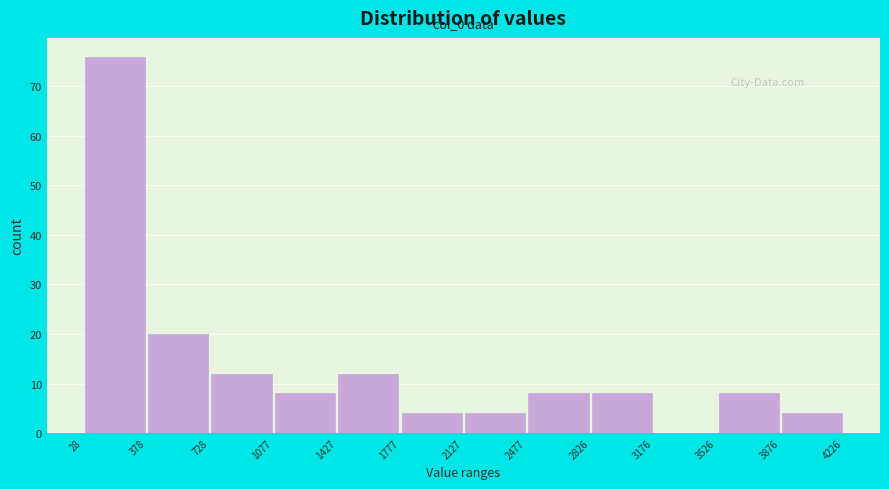

Which range on the x-axis has the tallest bar?

28 to 378